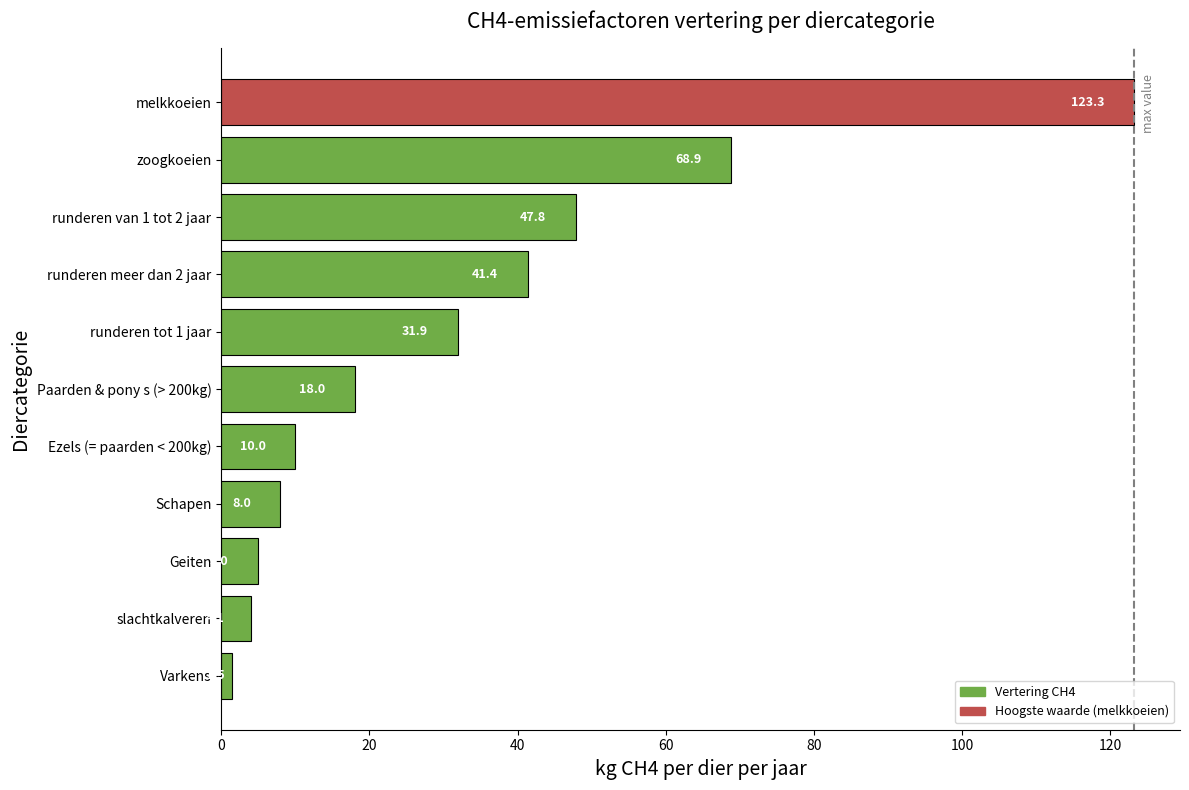

Between Varkens and slachtkalveren, which is larger?

slachtkalveren